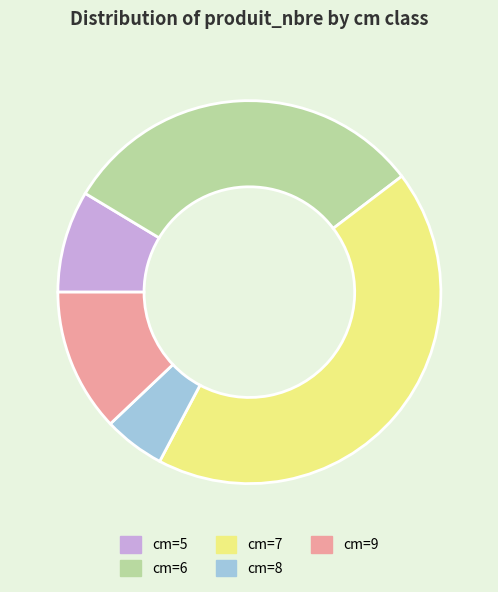

Which category has the smallest portion of the pie?

cm=8